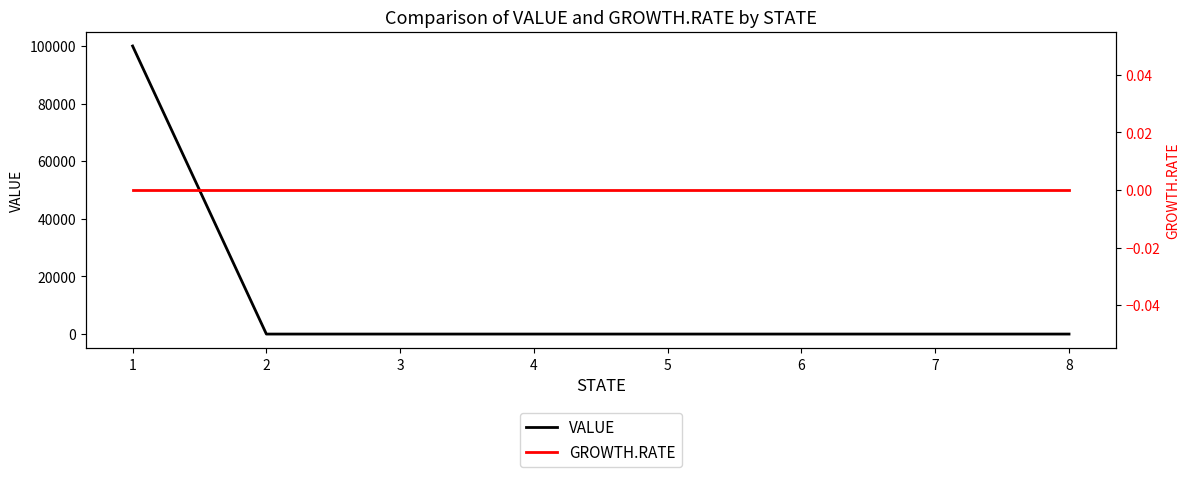

List the series in order of their peak value, lowest first.

GROWTH.RATE, VALUE